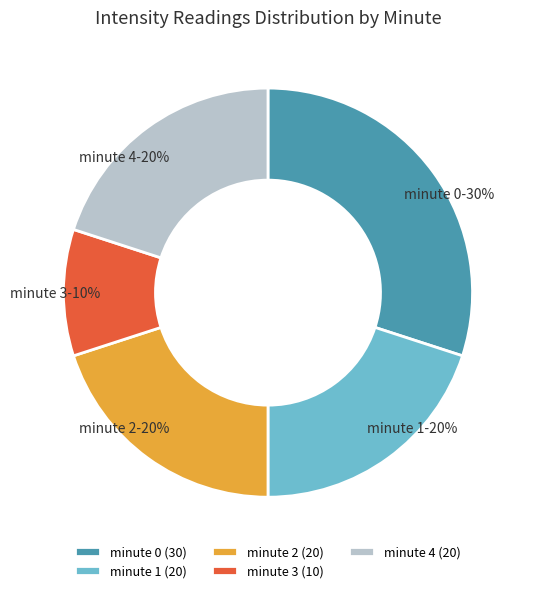

Which slice is the largest?

minute 0 (30)